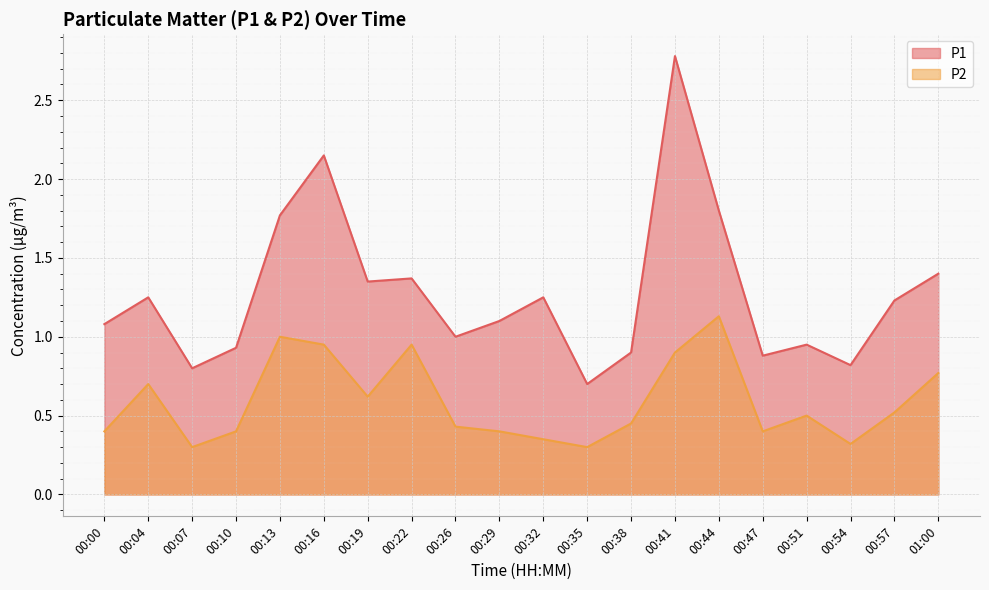

What is the sum of the P1 values at 00:44 and 00:57?

3.0